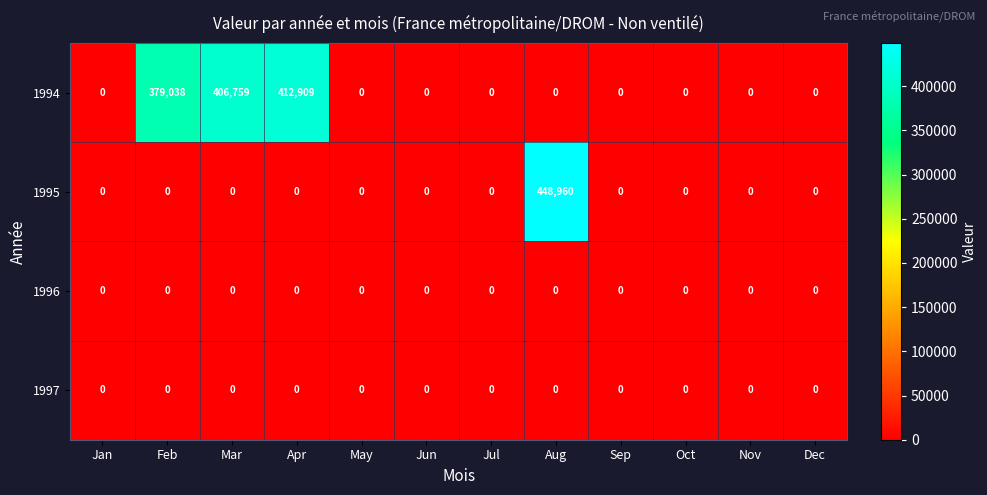

Is it true that 1997 equals 0 at Mar?

True